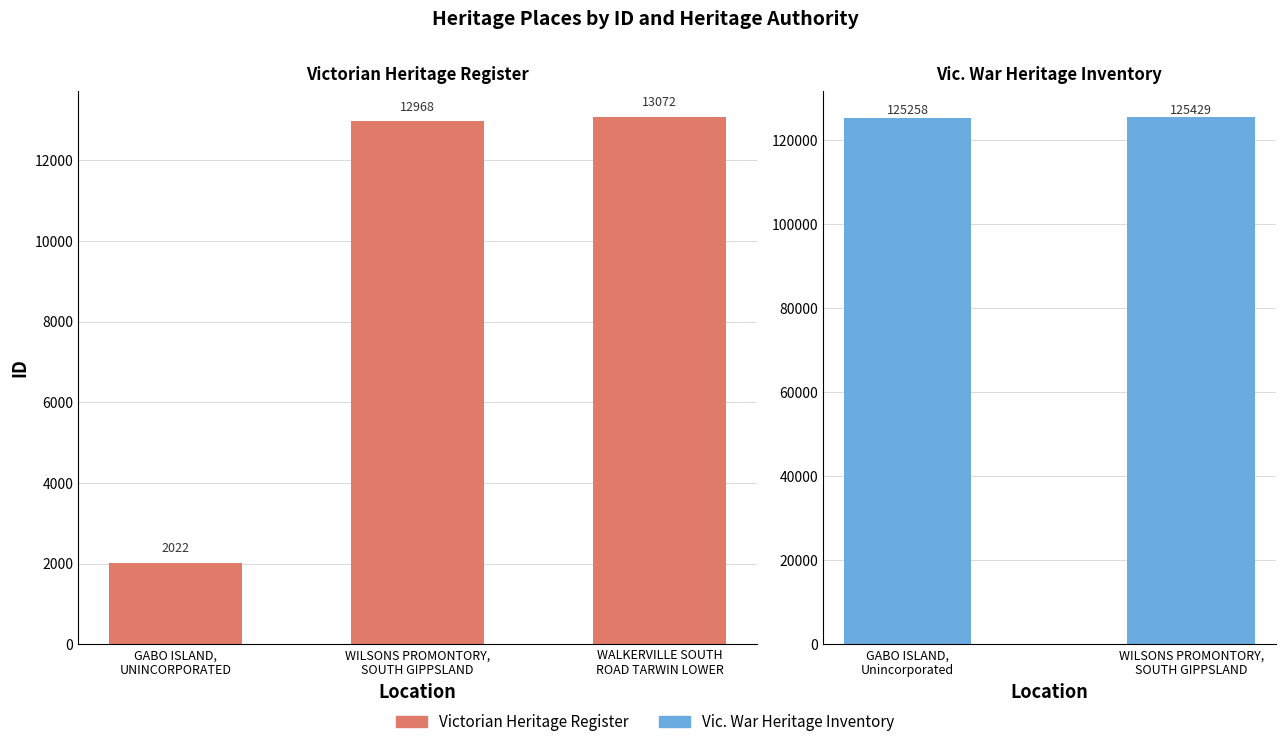

Is it true that the value at GABO ISLAND,
UNINCORPORATED is 2022?

True